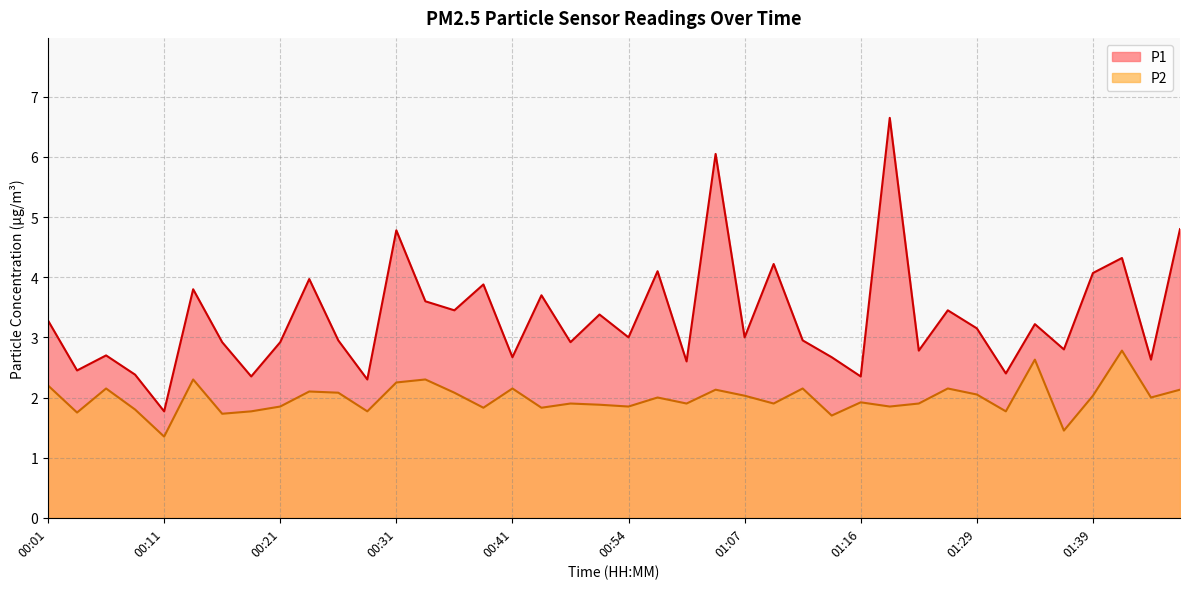

Which series changed the most between 00:14 and 00:52?

P1